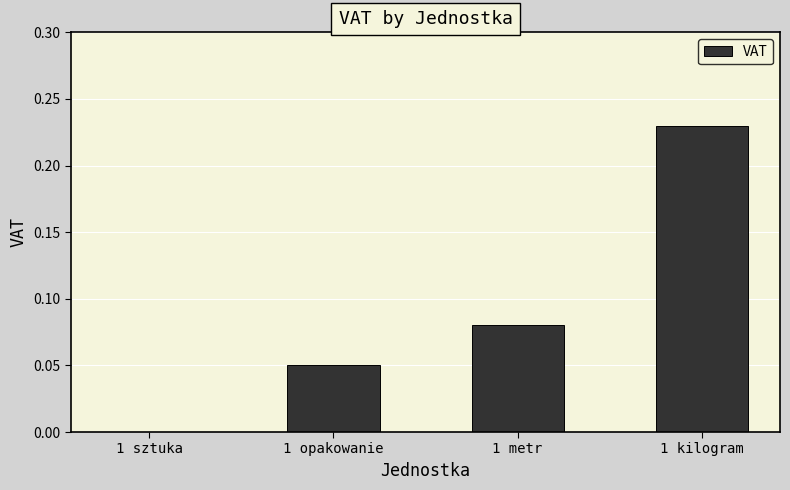

Are the bars grouped side by side (vs. stacked)?

No